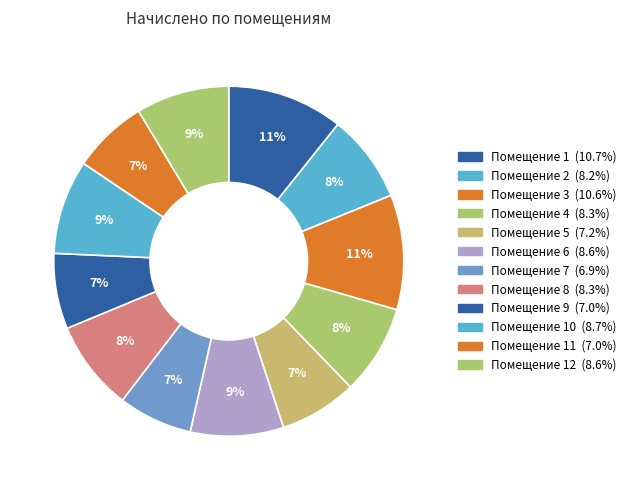

Which category has the biggest portion of the pie?

1